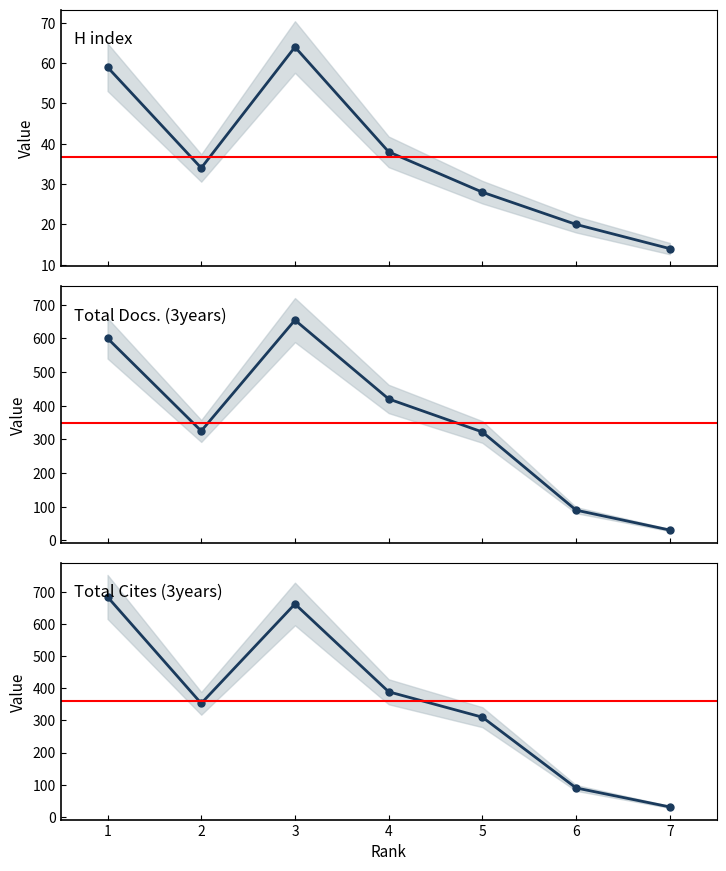

How many times do Total Cites (3years) and Total Docs. (3years) cross each other?

1